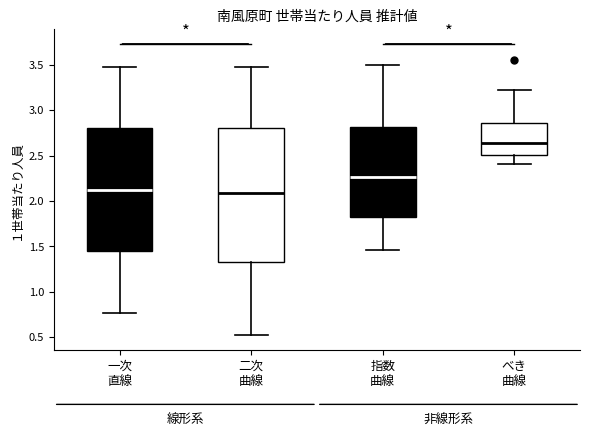

Reading left to right, transcribe this box plot: for each box, give where its median line is, the range the box spans, and where its two whiskers end, as read against the y-axis. The values are not printed on the chart, so give them approximately, as read against the axis.

一次 直線: median 2.10, box 1.45 to 2.80, whiskers 0.75 to 3.50
二次 曲線: median 2.10, box 1.30 to 2.80, whiskers 0.50 to 3.50
指数 曲線: median 2.25, box 1.80 to 2.80, whiskers 1.45 to 3.50
べき 曲線: median 2.65, box 2.50 to 2.85, whiskers 2.40 to 3.25